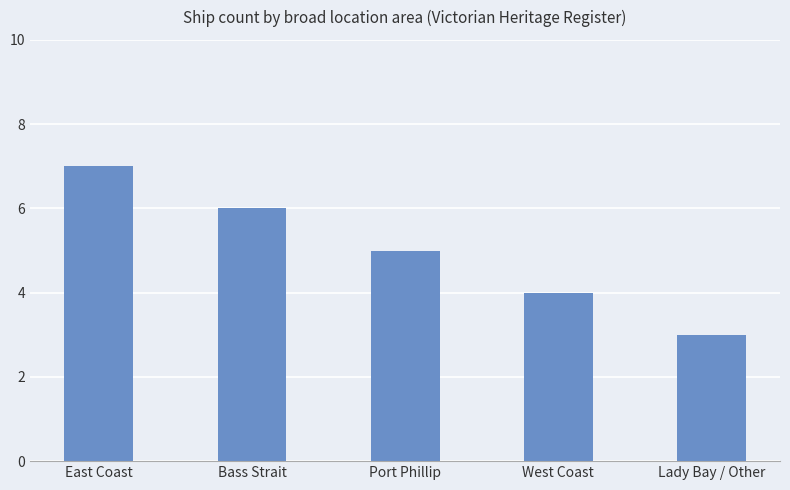

What is the approximate value at East Coast?

7